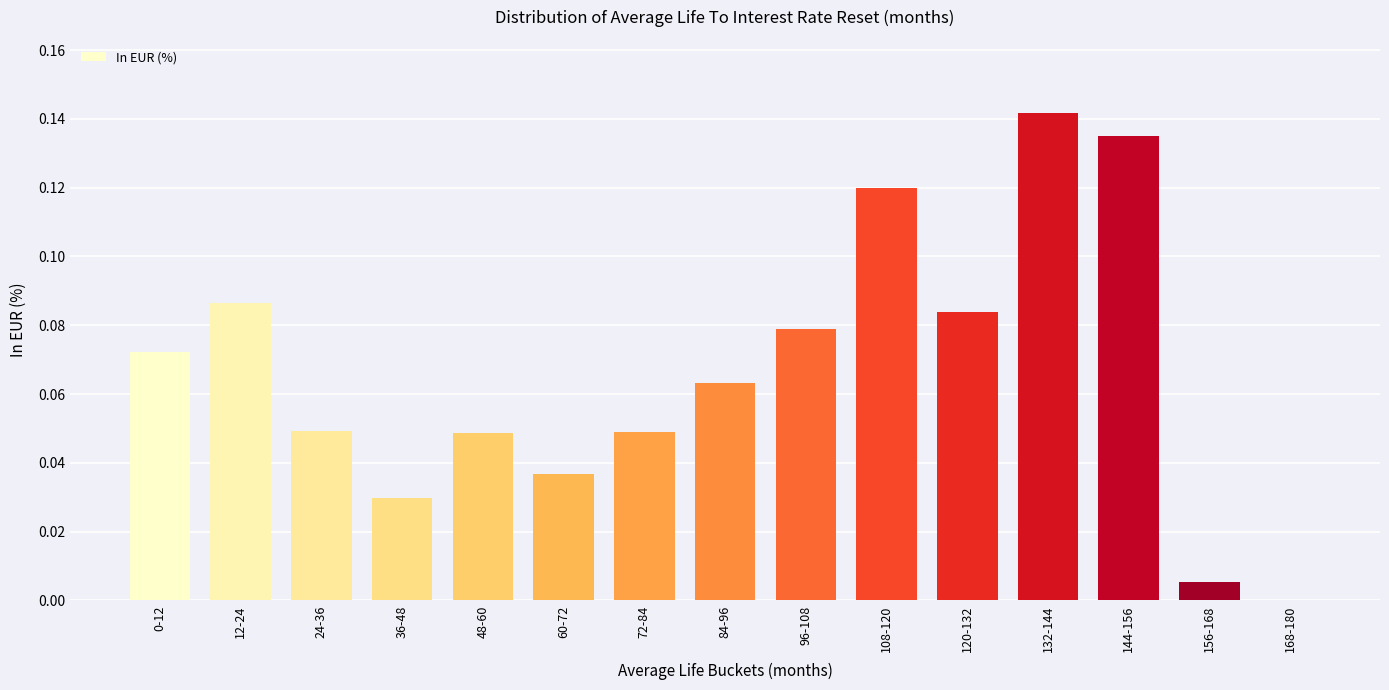

True or false: the data shows 0.2 at 132-144.

False